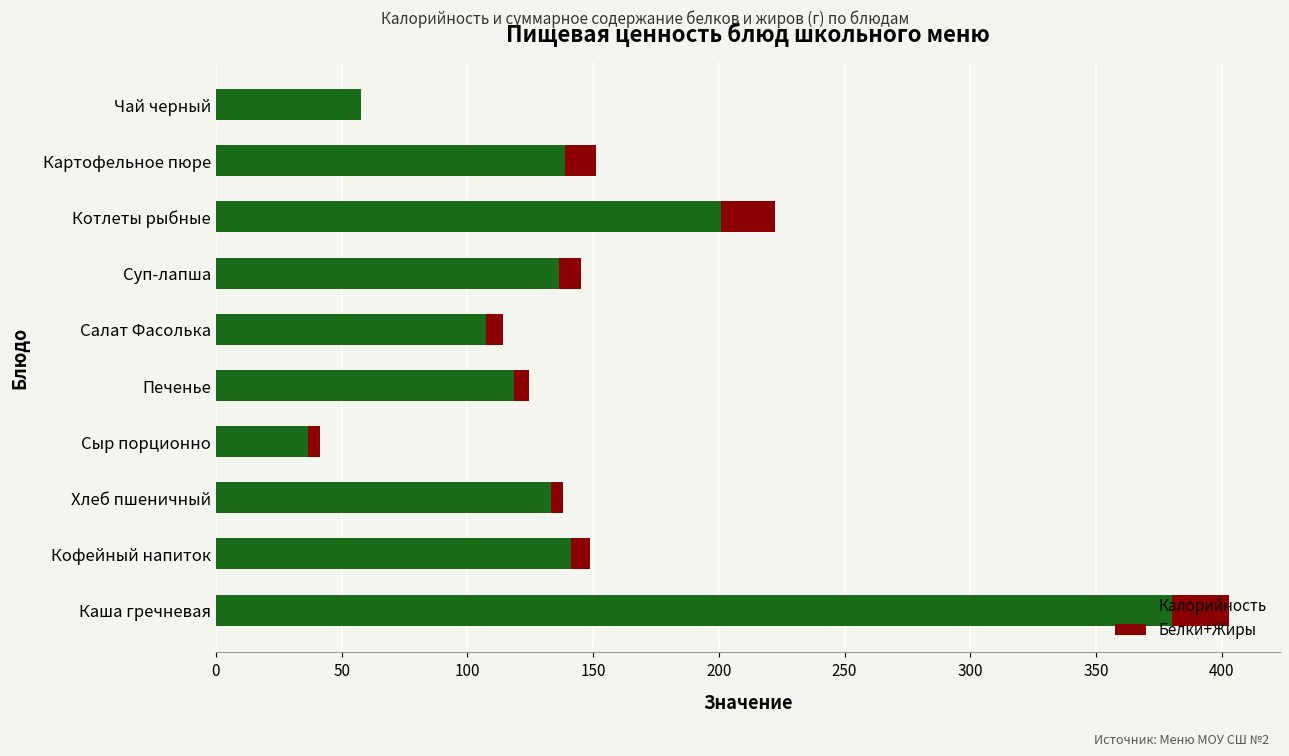

How many data points in Калорийность are above 136?

5